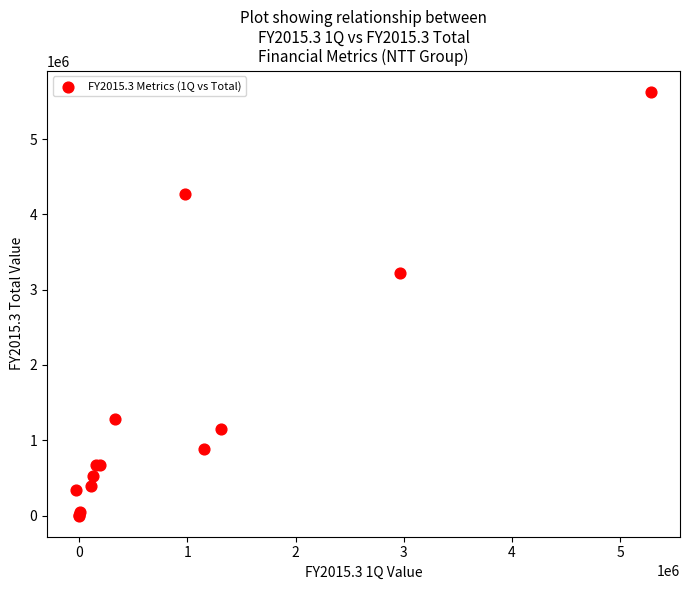

What Y value in the scatter plot is closest to 2813362?

3223012.0